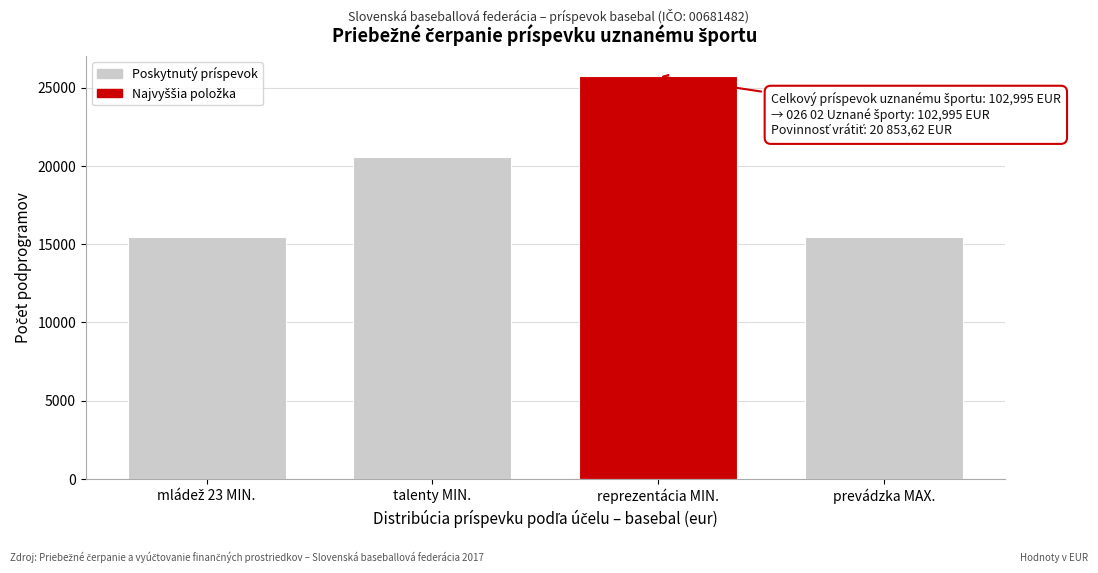

What is the label of the 2nd bar from the right?

reprezentácia MIN.